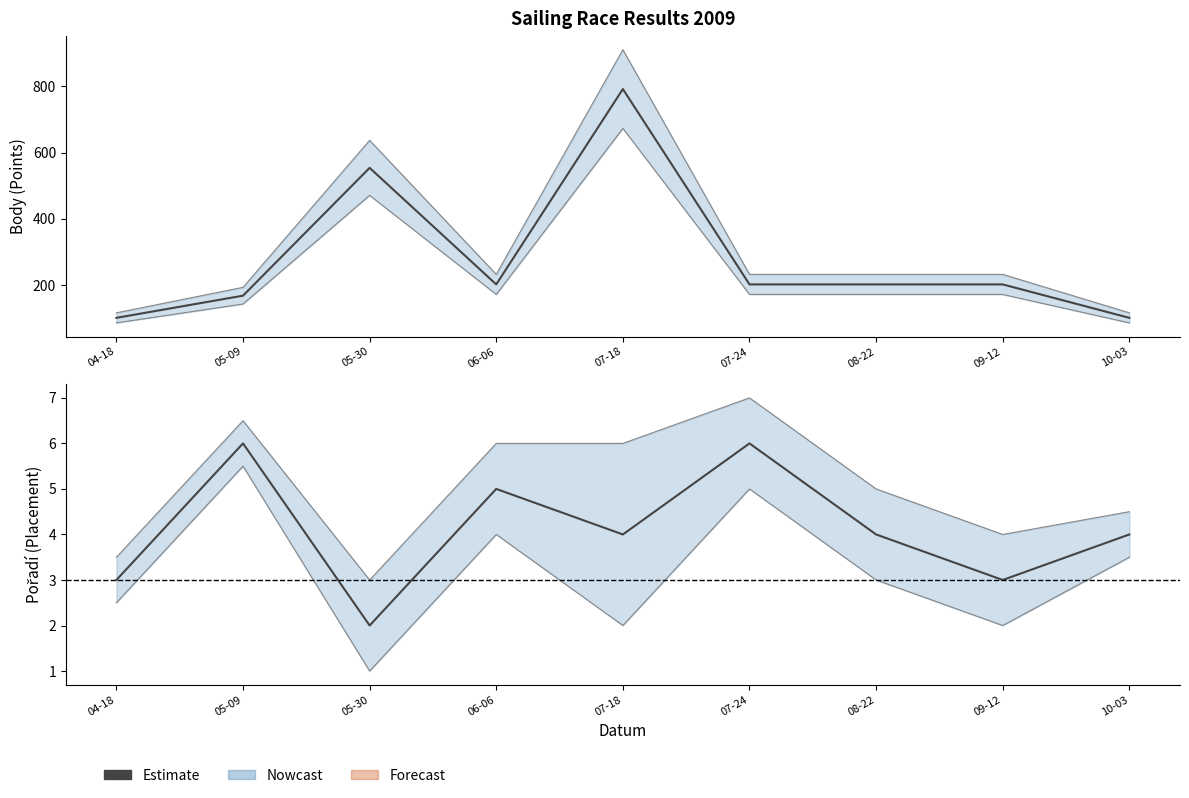

Where does the data first go above 4?

05-09